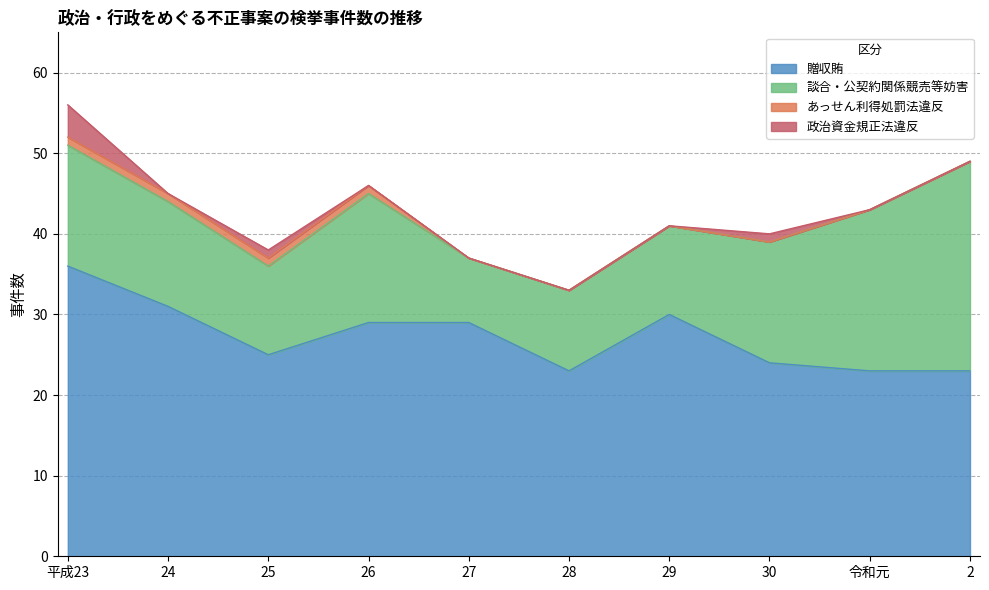

True or false: 政治資金規正法違反 has a value of 4 at 平成23.

True